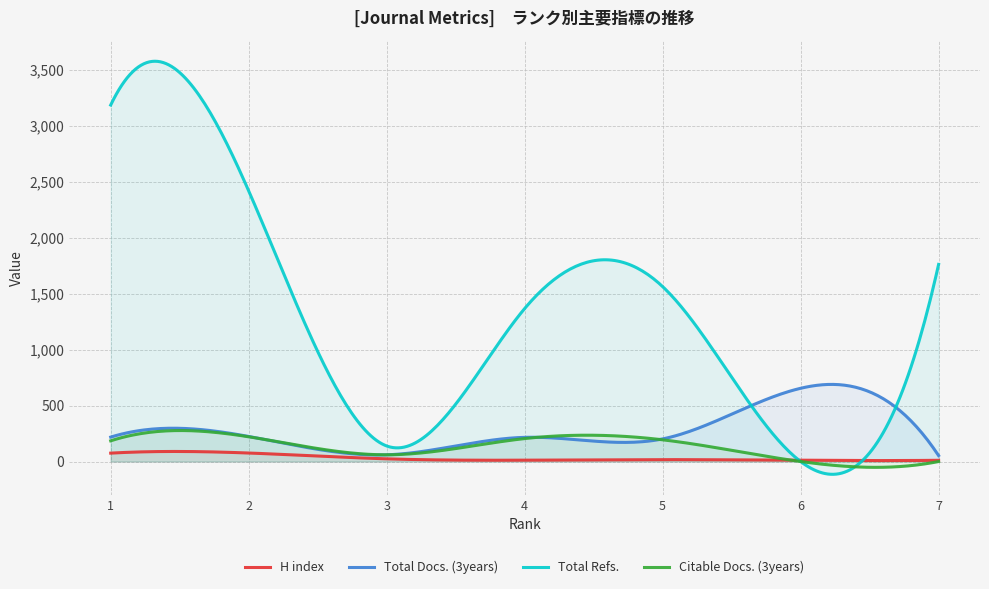

Between 2 and 5, which series saw the biggest shift?

Total Refs.